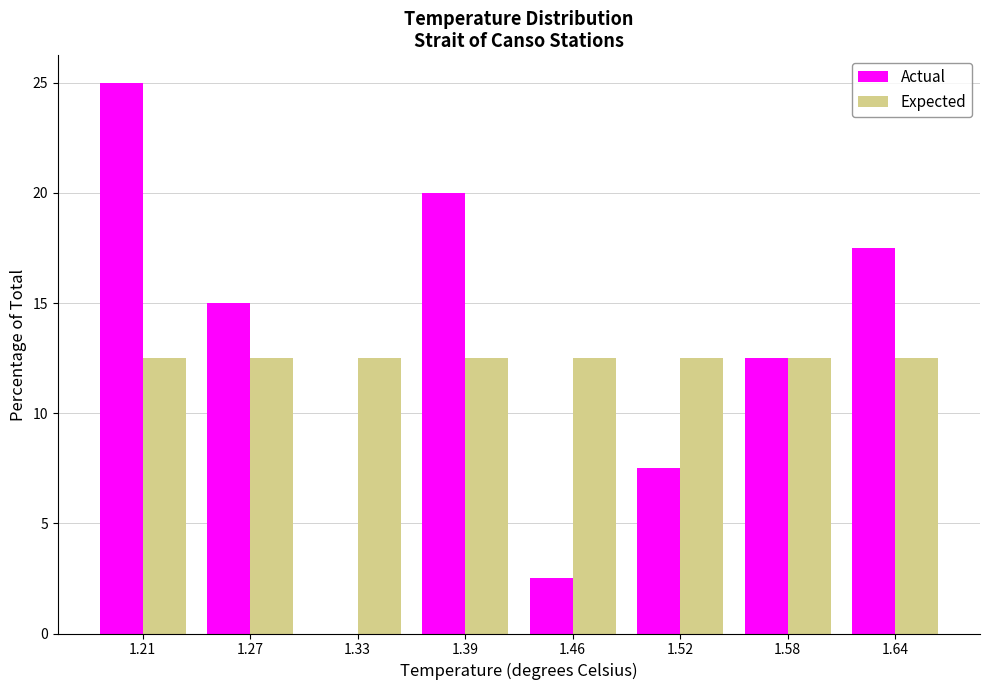

What is the height of the Actual bar covering 1.24 to 1.30 on the x-axis? Neither the bar edges nor the heights are printed on the chart, so give them approximately, as read against the axes.

15.0